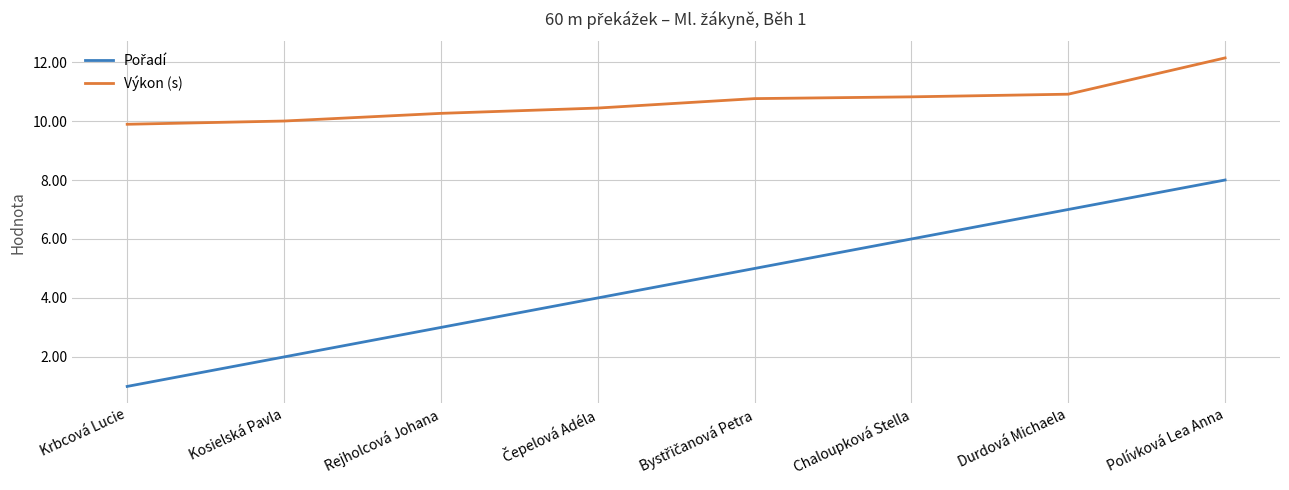

True or false: Výkon (s) has a value of 19.9 at Polívková Lea Anna.

False